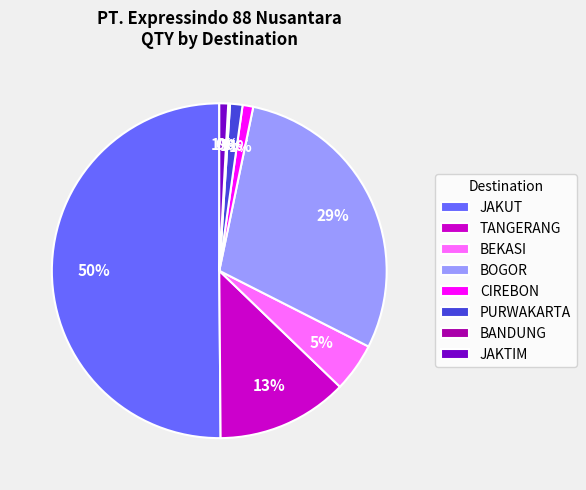

To the nearest percent, what is the average slice percentage?

12%